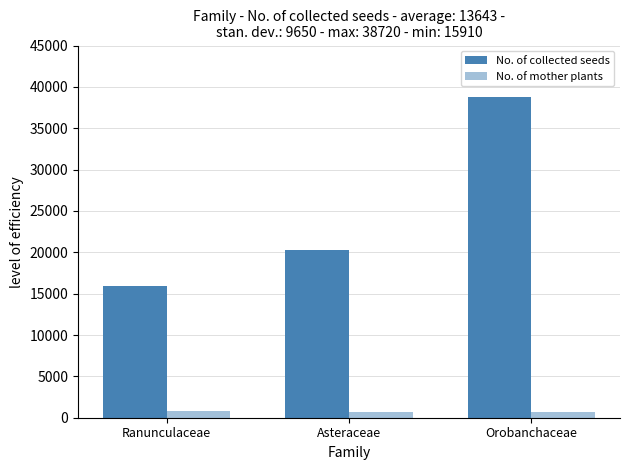

How many bars are there in total?

6